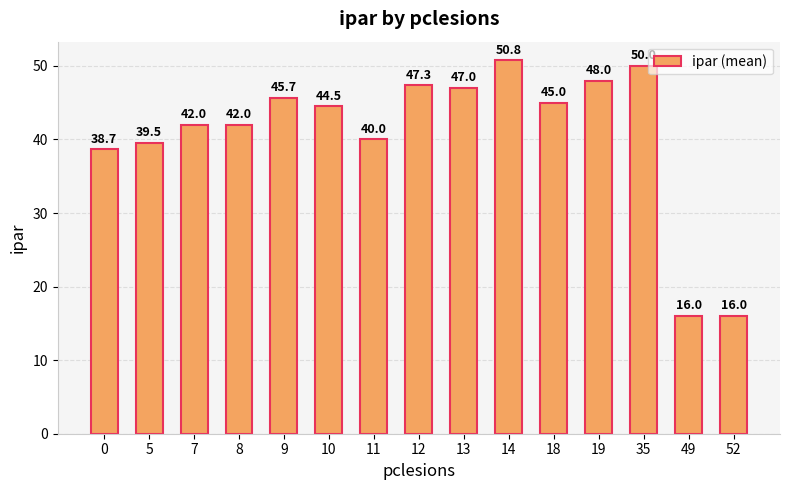

Is it true that the value at 0 is 38.7?

True